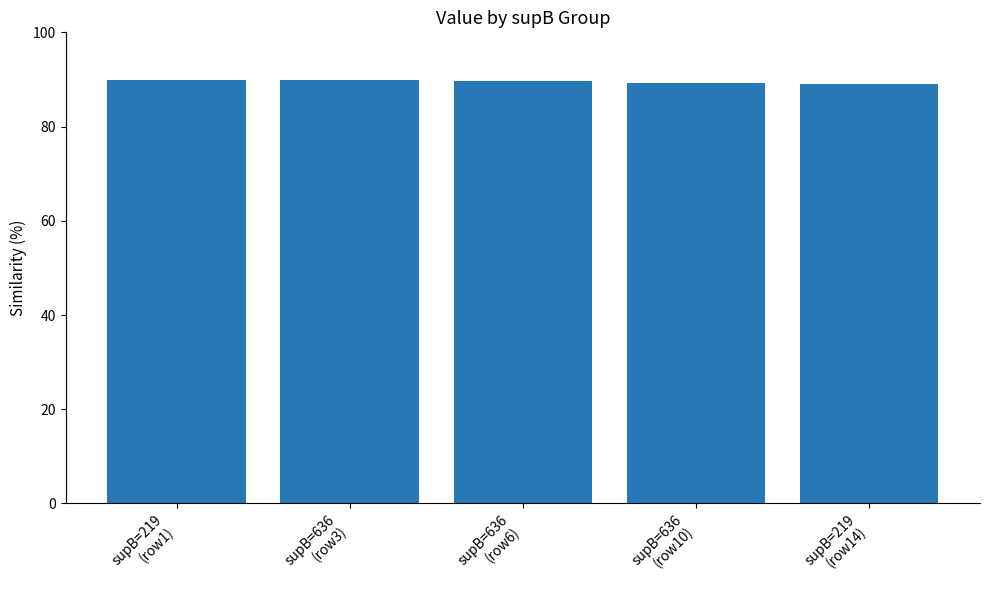

What value does the data have at supB=219
(row1)?

90.0